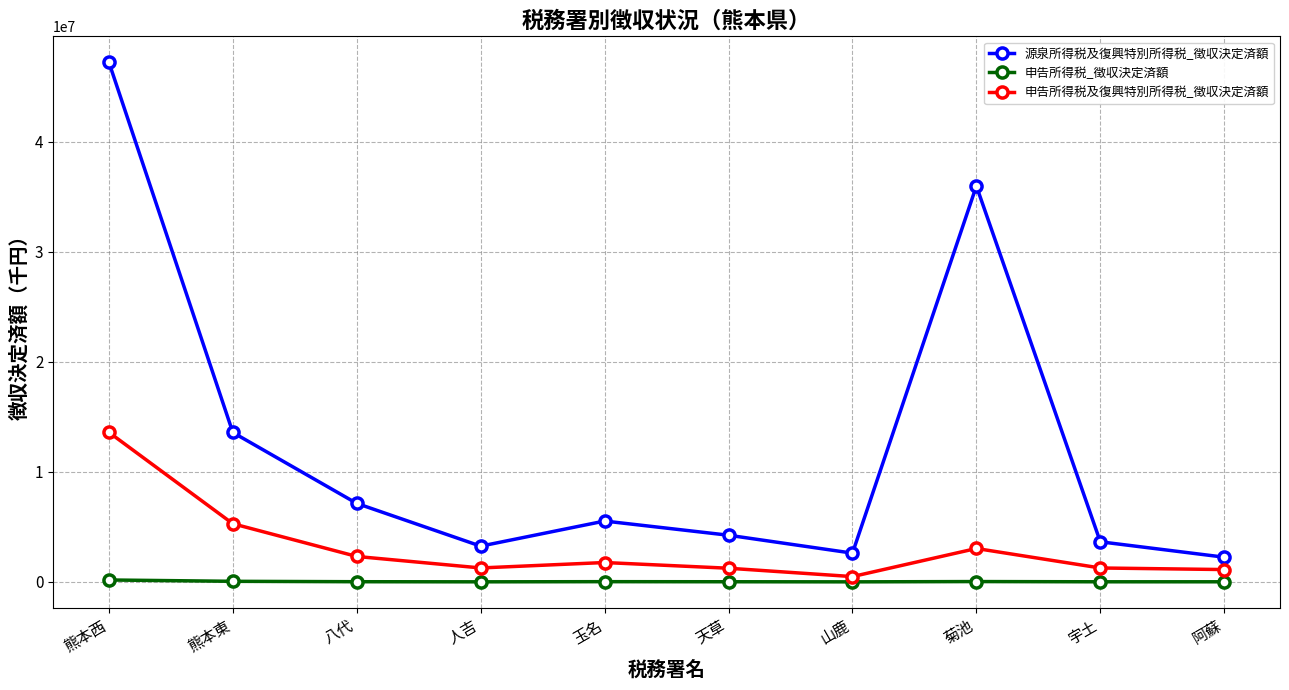

True or false: 源泉所得税及復興特別所得税_徴収決定済額 has a value of 4022522 at 阿蘇.

False